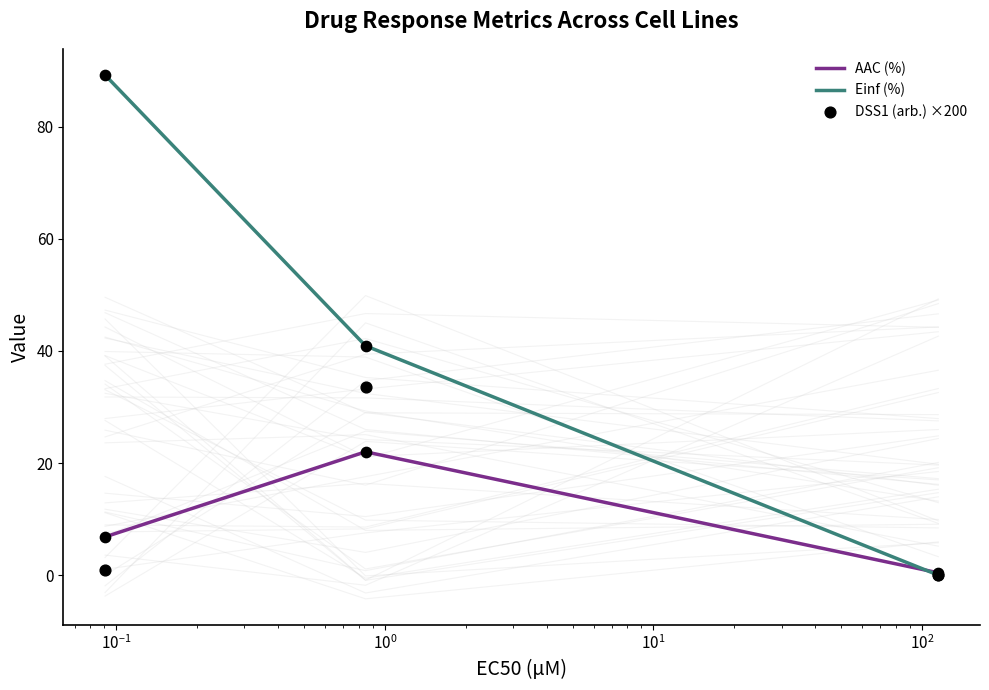

Which series reaches the minimum Y coordinate?

Einf (%)